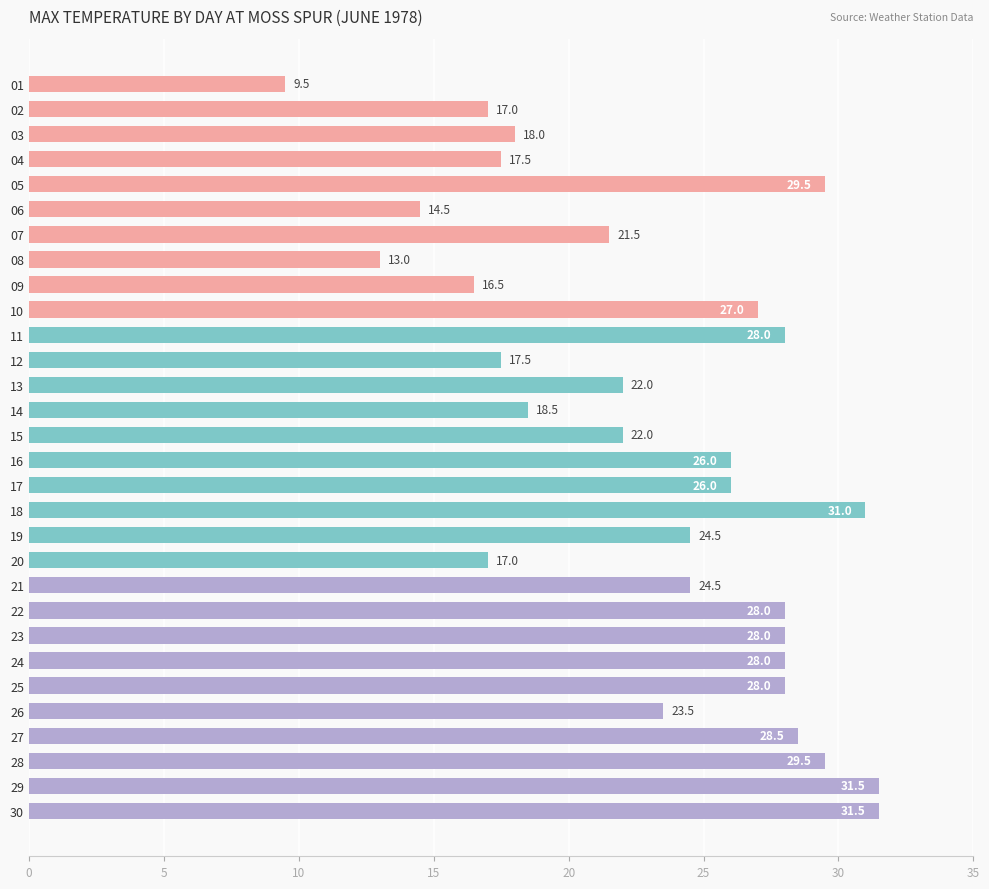

The chart shows a value of 47.6 at 27. True or false?

False